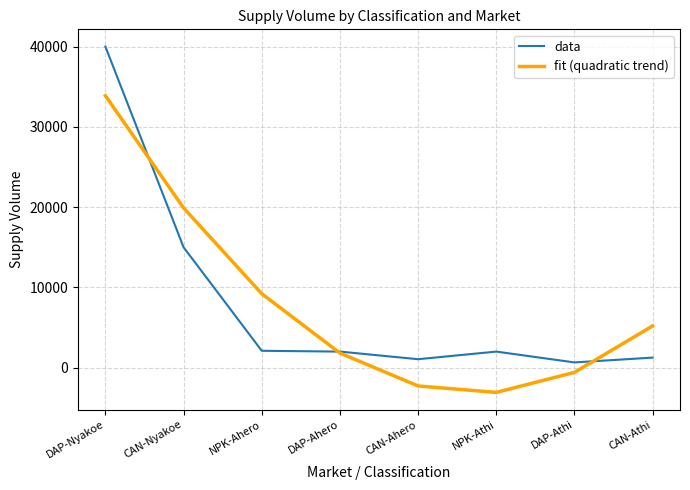

List the labels in order of fit (quadratic trend) value, smallest first.

NPK-Athi, CAN-Ahero, DAP-Athi, DAP-Ahero, CAN-Athi, NPK-Ahero, CAN-Nyakoe, DAP-Nyakoe